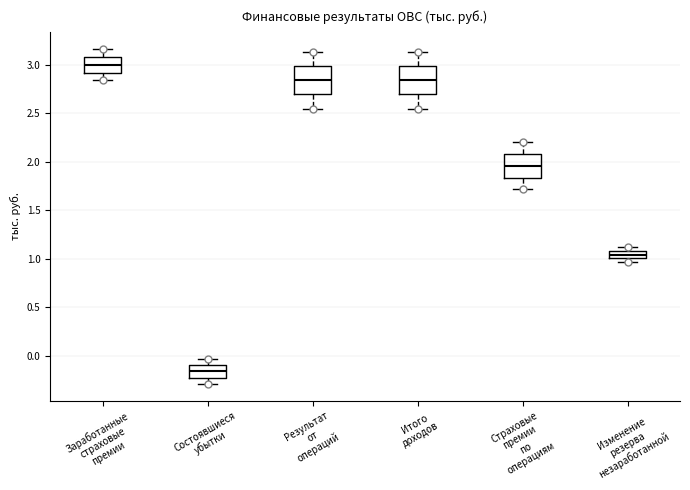

Which box's median line is the lowest?

Состоявшиеся убытки